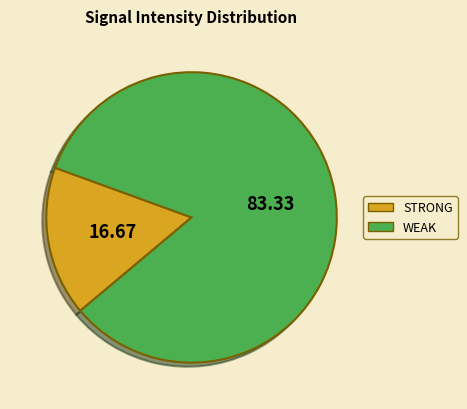

How many slices are in this pie chart?

2